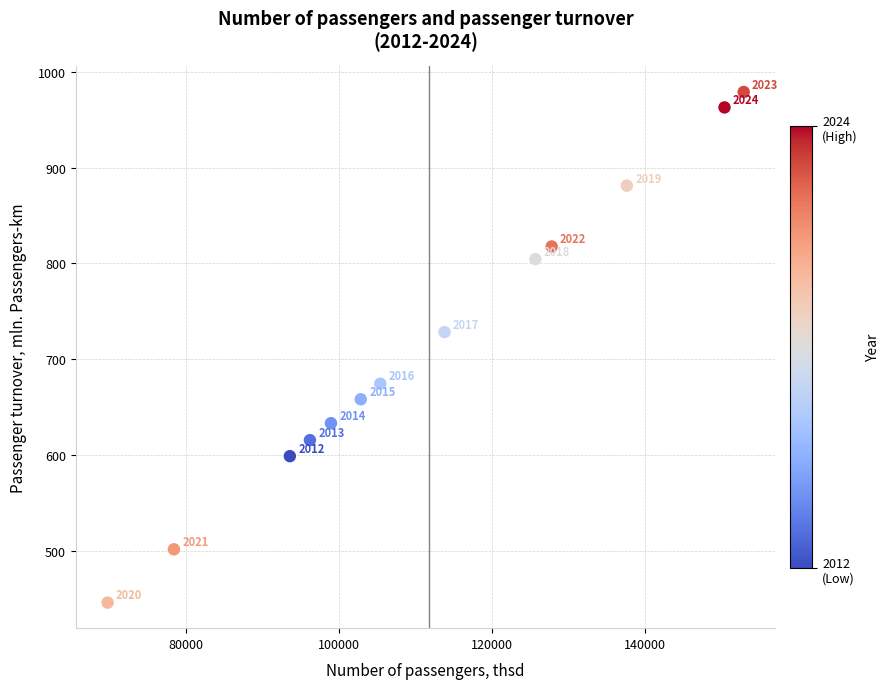

What is the range of Y values (max minus min)?

532.4